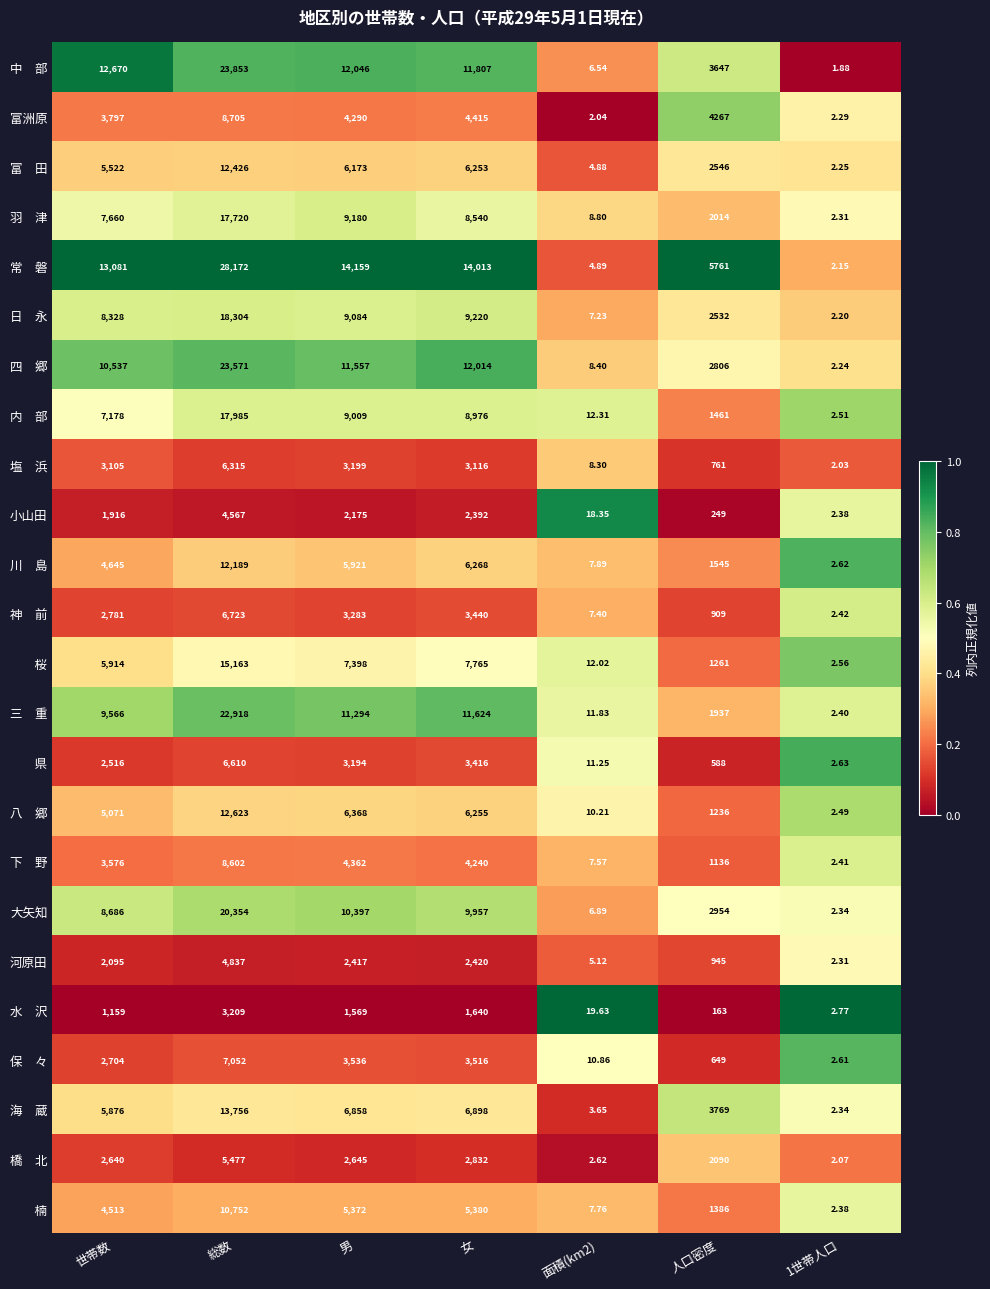

Which category has the highest value across all series?

総数